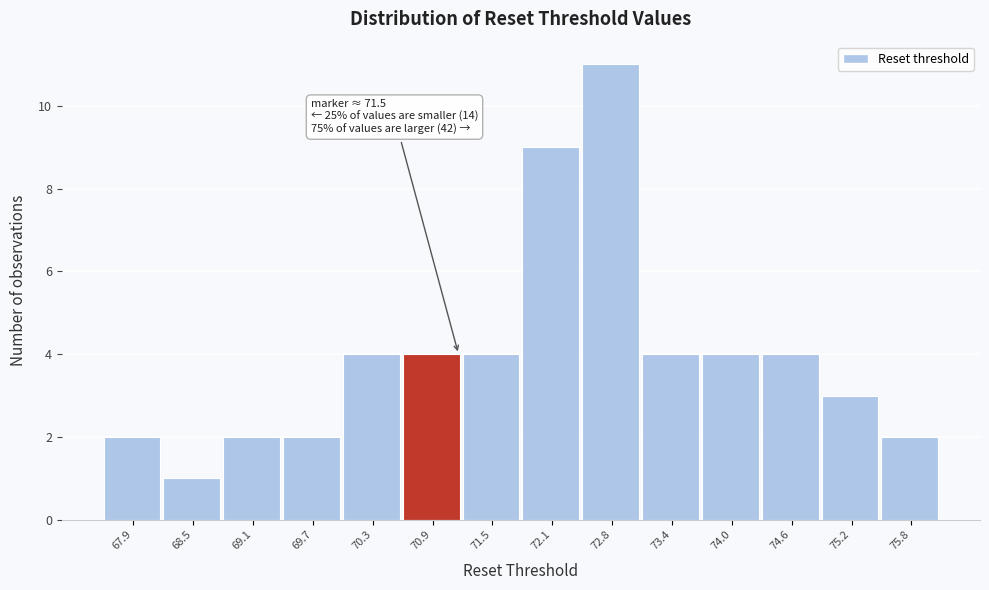

Reading right to left, list all the values displayed in this chart.

2	3	4	4	4	11	9	4	4	4	2	2	1	2